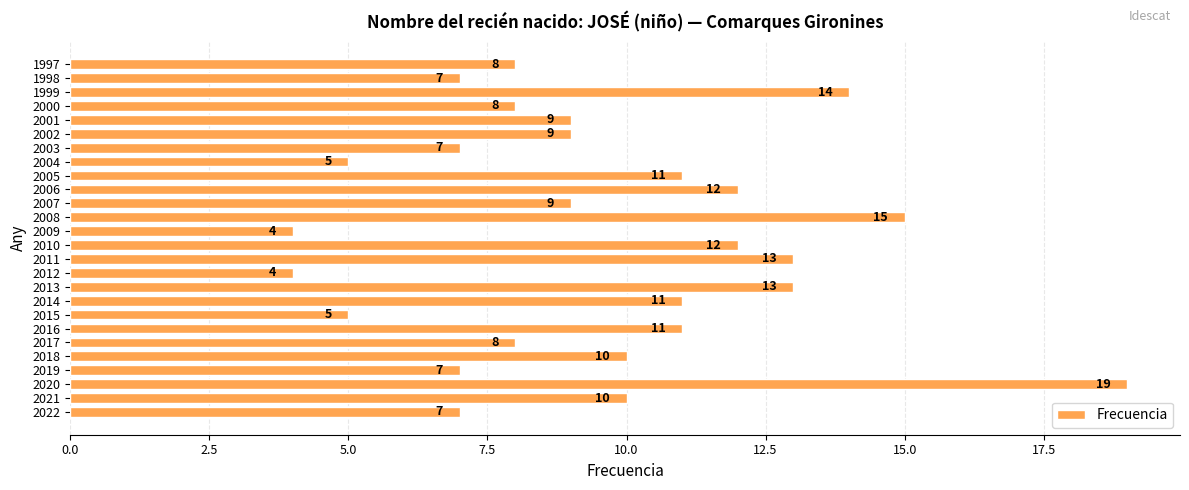

Reading bottom to top, transcribe all the data shown in this chart.

2022=7	2021=10	2020=19	2019=7	2018=10	2017=8	2016=11	2015=5	2014=11	2013=13	2012=4	2011=13	2010=12	2009=4	2008=15	2007=9	2006=12	2005=11	2004=5	2003=7	2002=9	2001=9	2000=8	1999=14	1998=7	1997=8